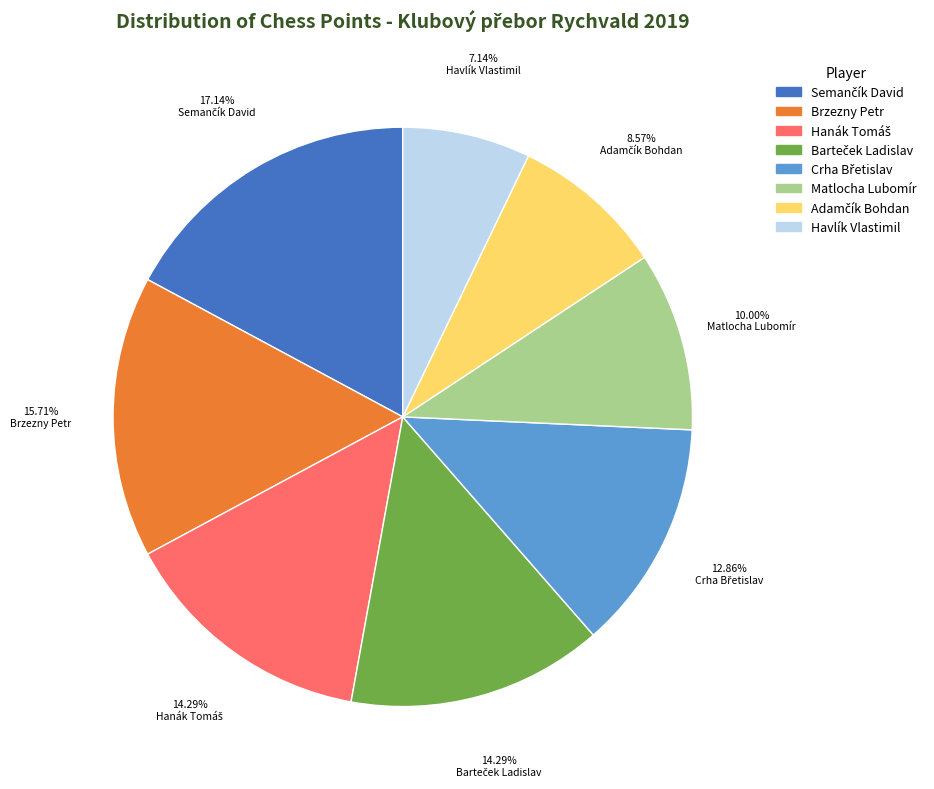

To the nearest percent, what portion does Matlocha Lubomír represent?

10%